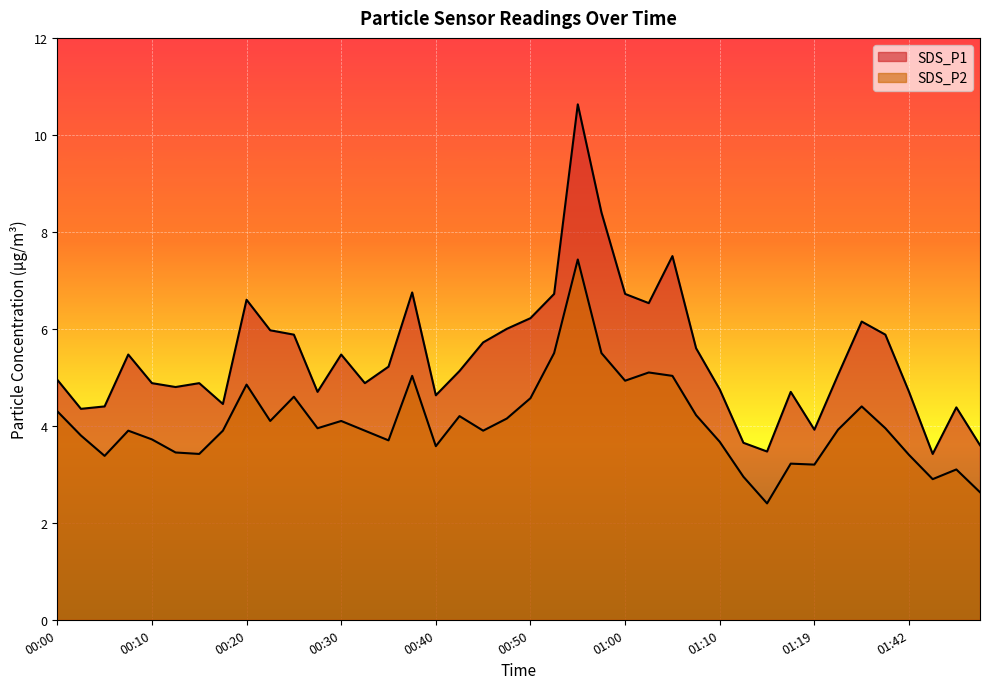

True or false: SDS_P2 and SDS_P1 cross at least once.

False